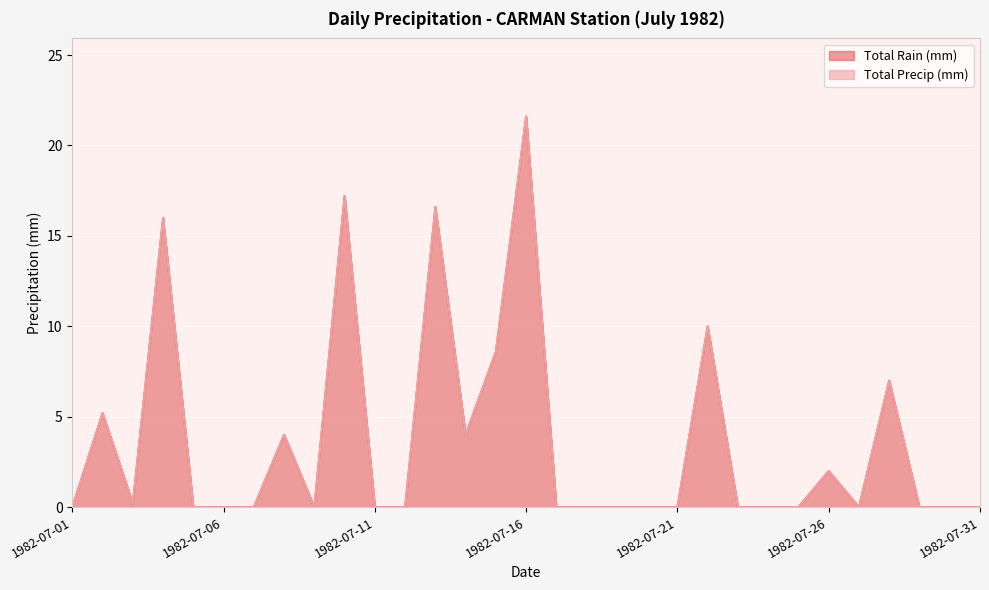

Where is the first local minimum for Total Rain (mm)?

1982-07-03